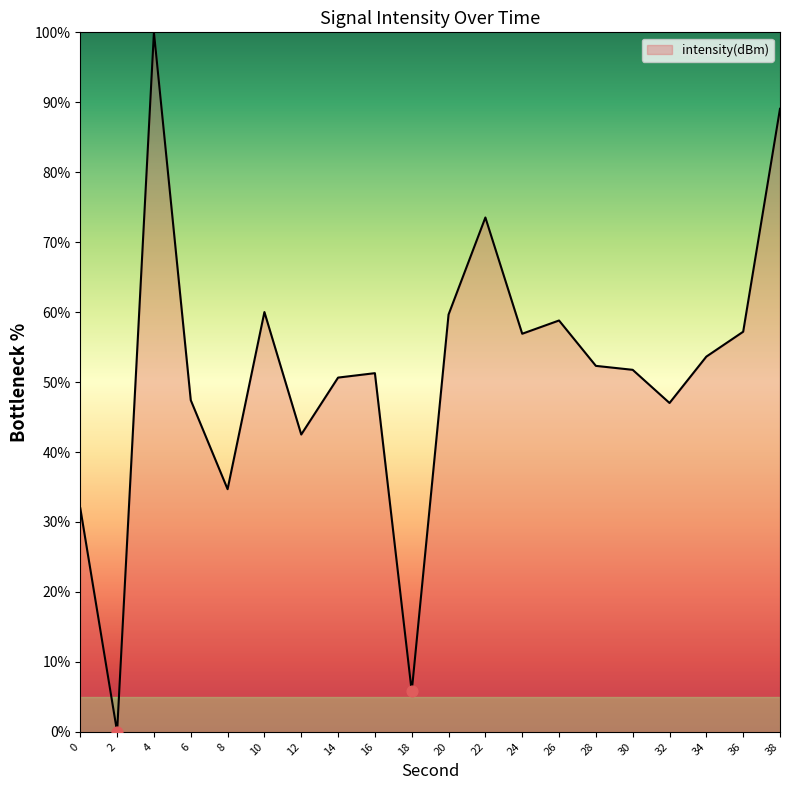

Approximately how many times larger is the value at 34 compared to 20?

0.9